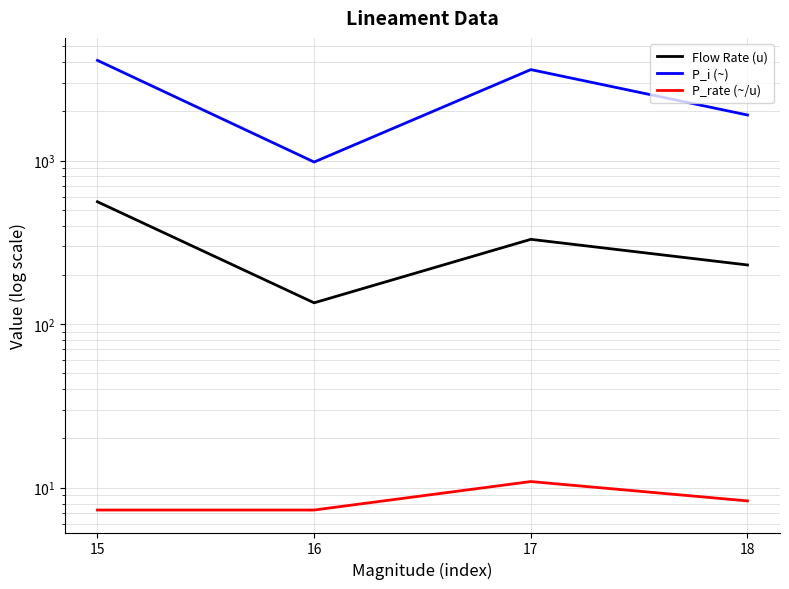

At which label does P_rate (~/u) reach its minimum?

15